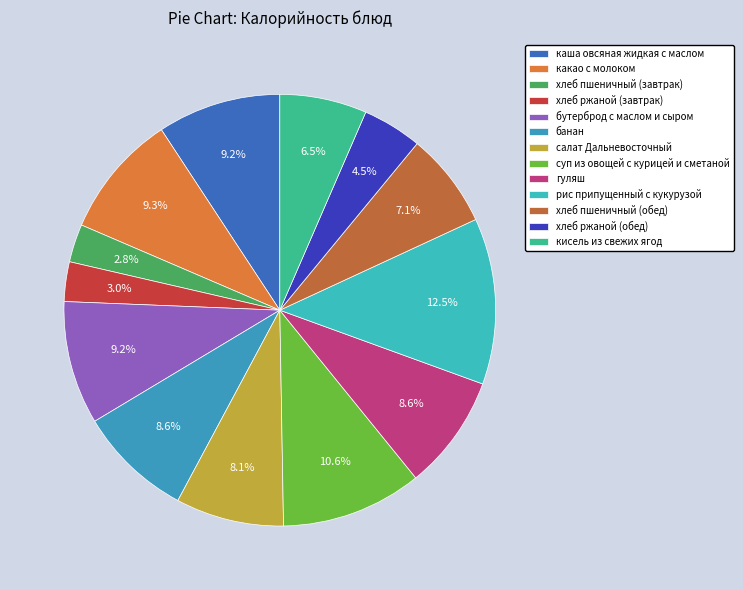

How many slices are in this pie chart?

13